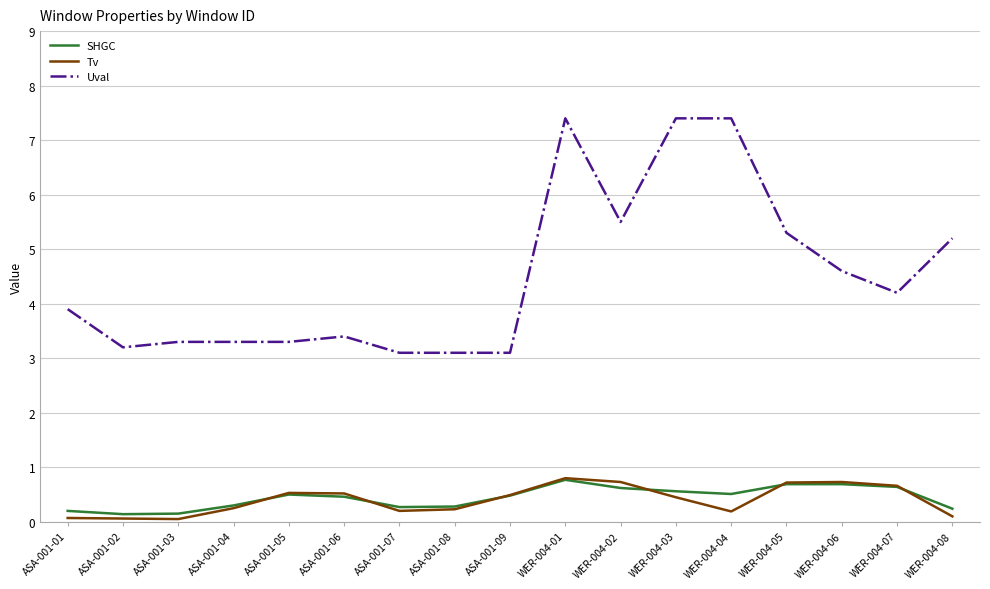

What is the greatest value displayed?

7.4